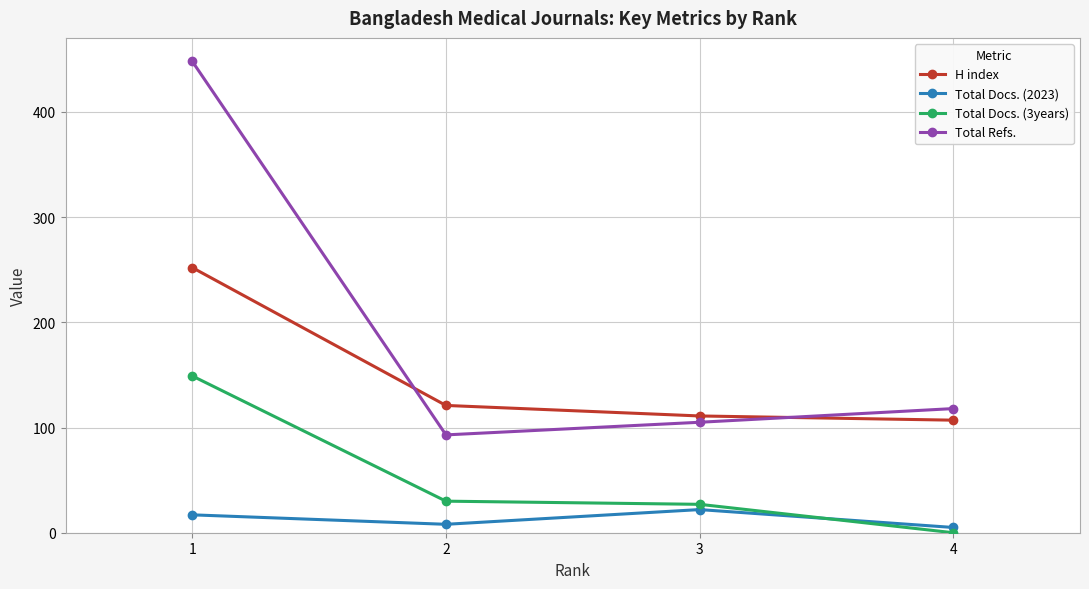

At which label is Total Docs. (2023) closest to 13?

1